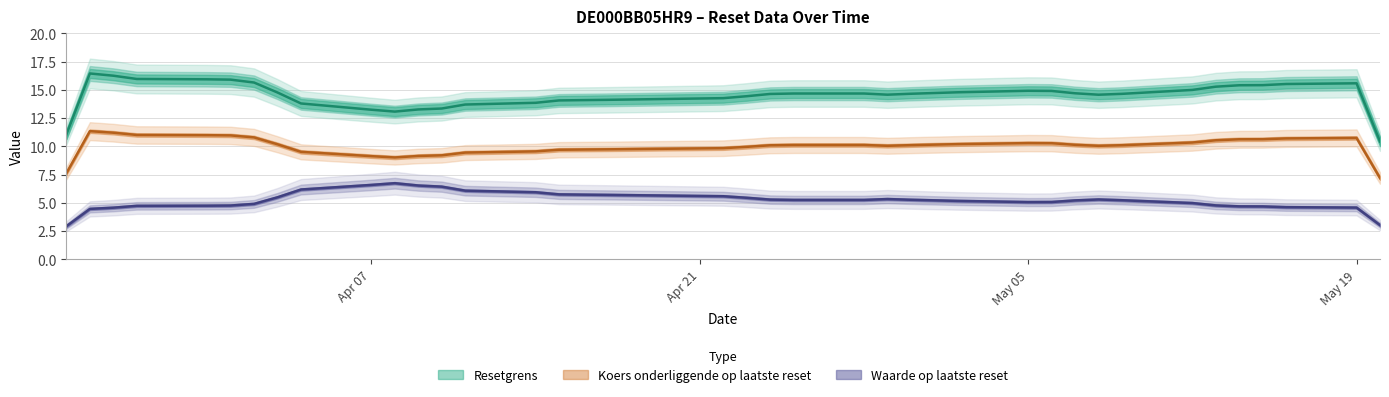

How many lines are shown in the chart?

3